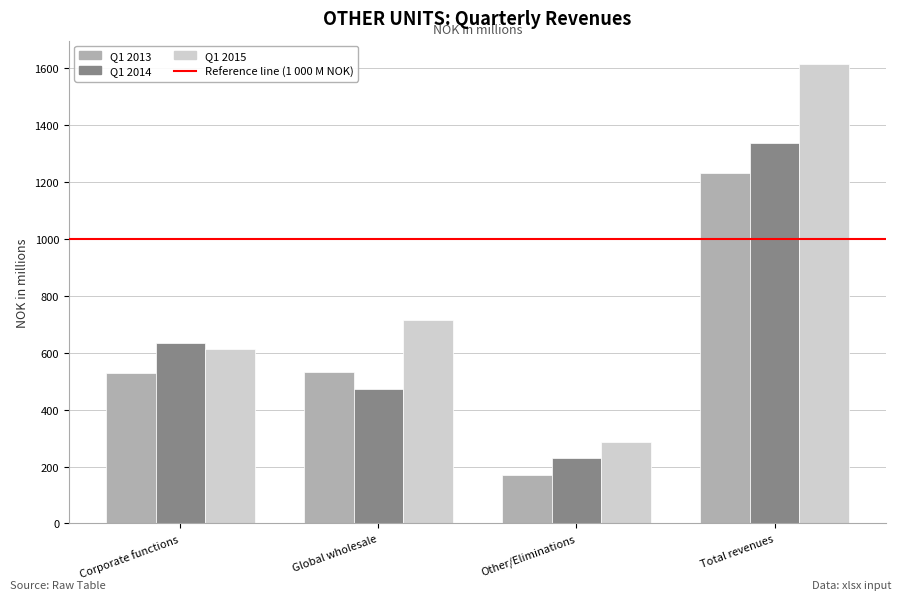

The value of Q1 2015 at Other/Eliminations is 285.4. True or false?

True